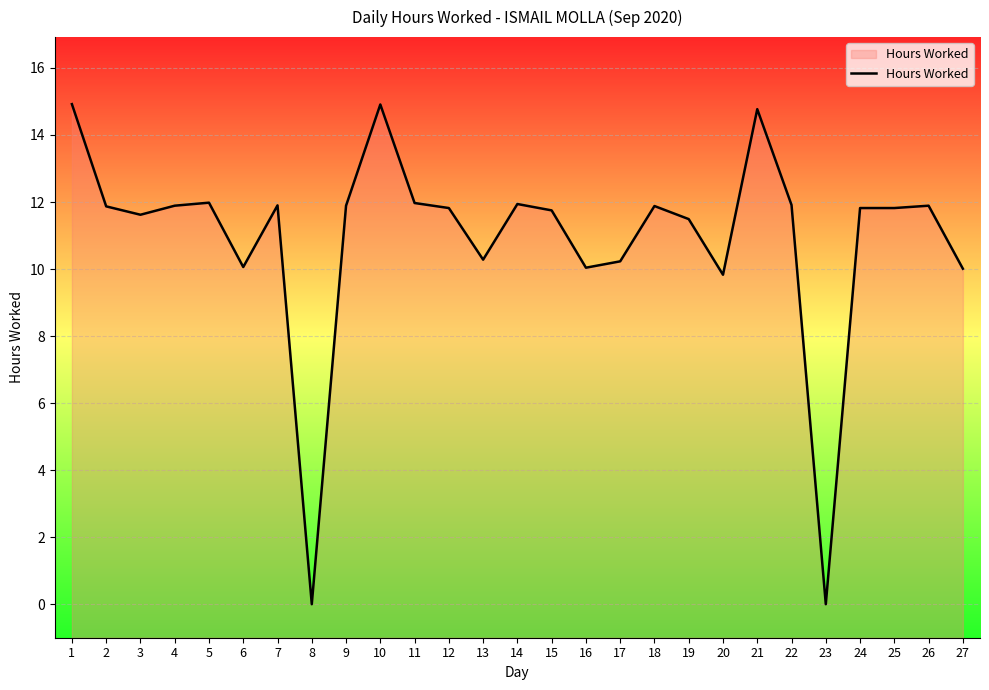

Read the value at 20.

9.8